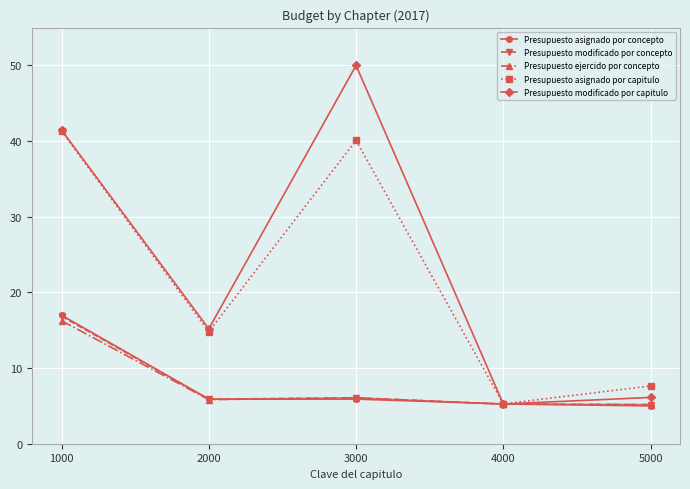

In Presupuesto asignado por capitulo, how many points are higher than both neighbors (excluding endpoints)?

1